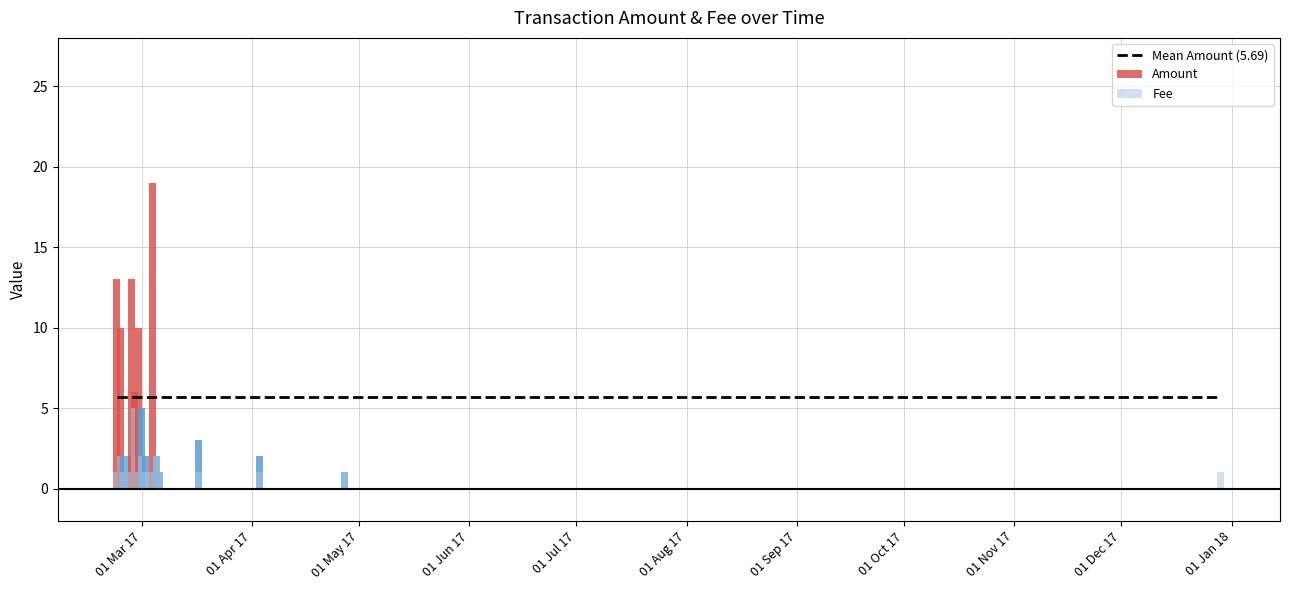

What position from the left is 2017-03-06?

12